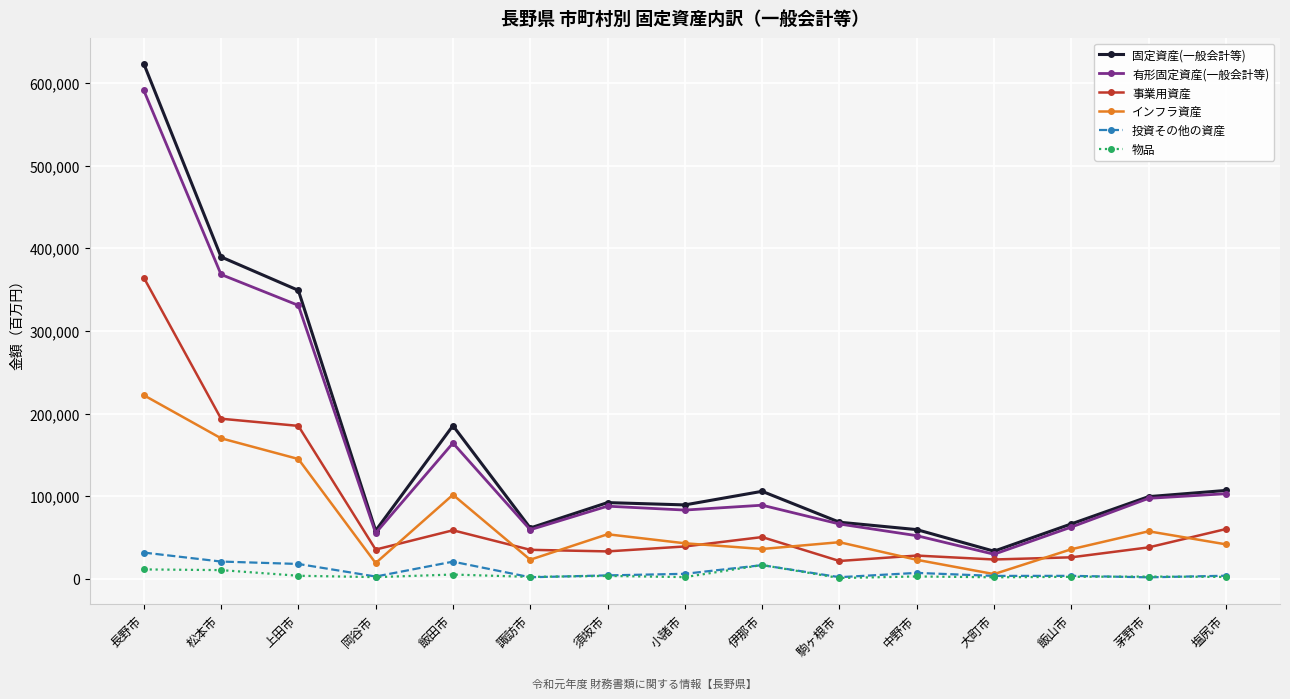

Is the value of インフラ資産 at 塩尻市 greater than the value of 有形固定資産(一般会計等) at 茅野市?

No